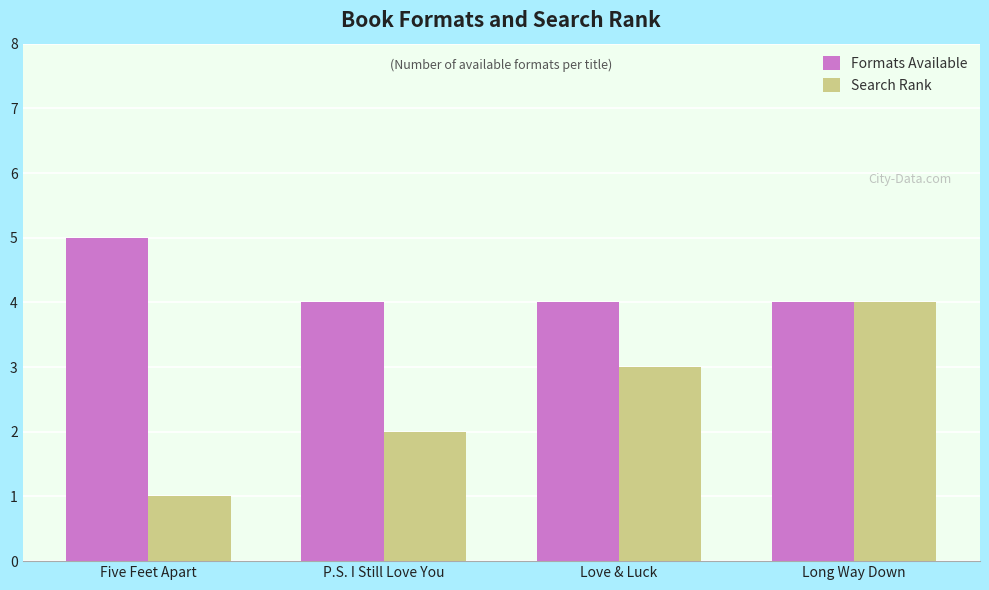

What is the sum of the Formats Available values at Love & Luck and P.S. I Still Love You?

8